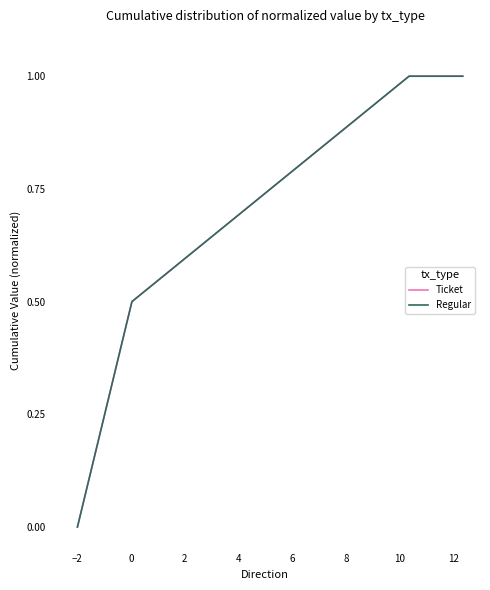

True or false: Ticket and Regular cross at least once.

False